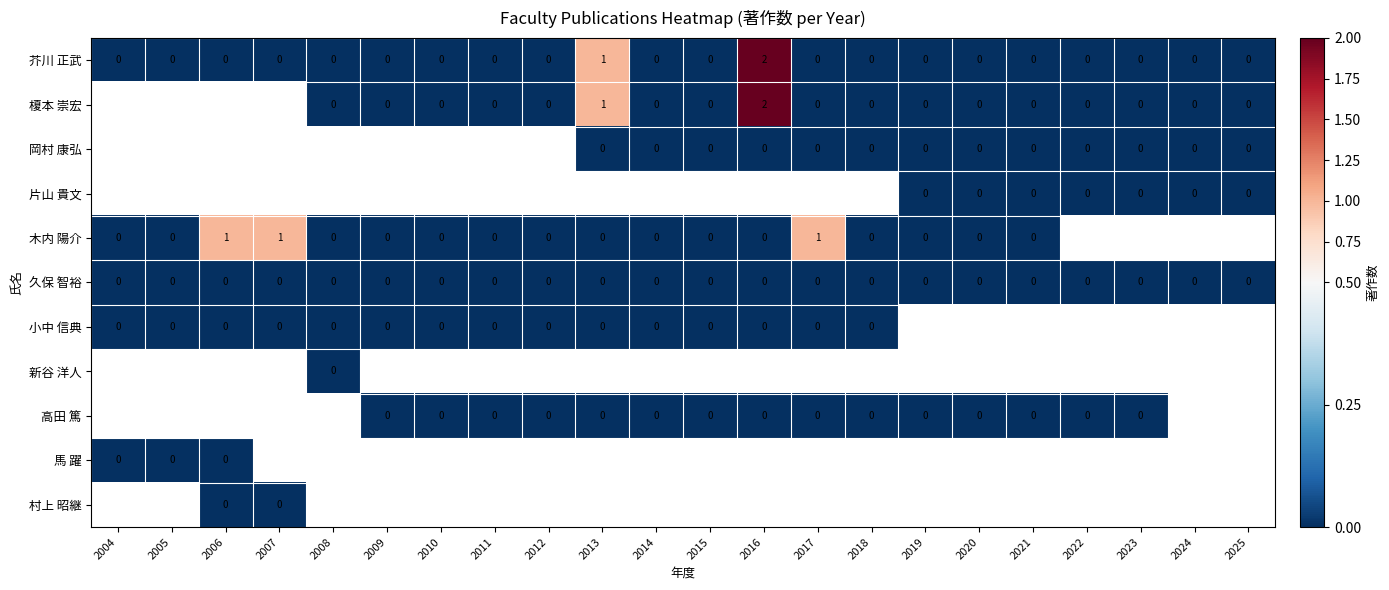

What is the sum of all 芥川 正武 values?

3